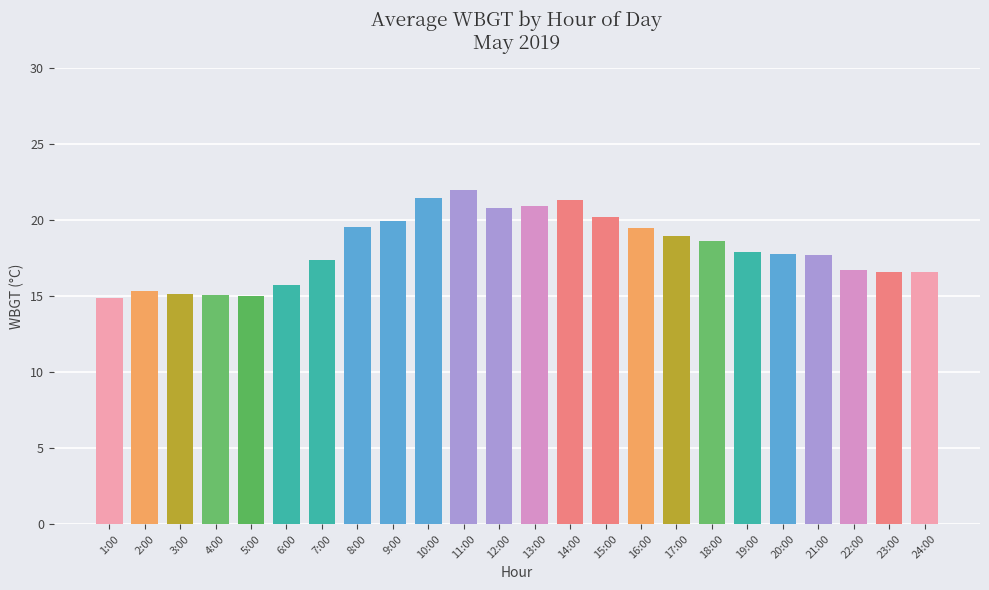

How many distinct data groups are displayed?

1